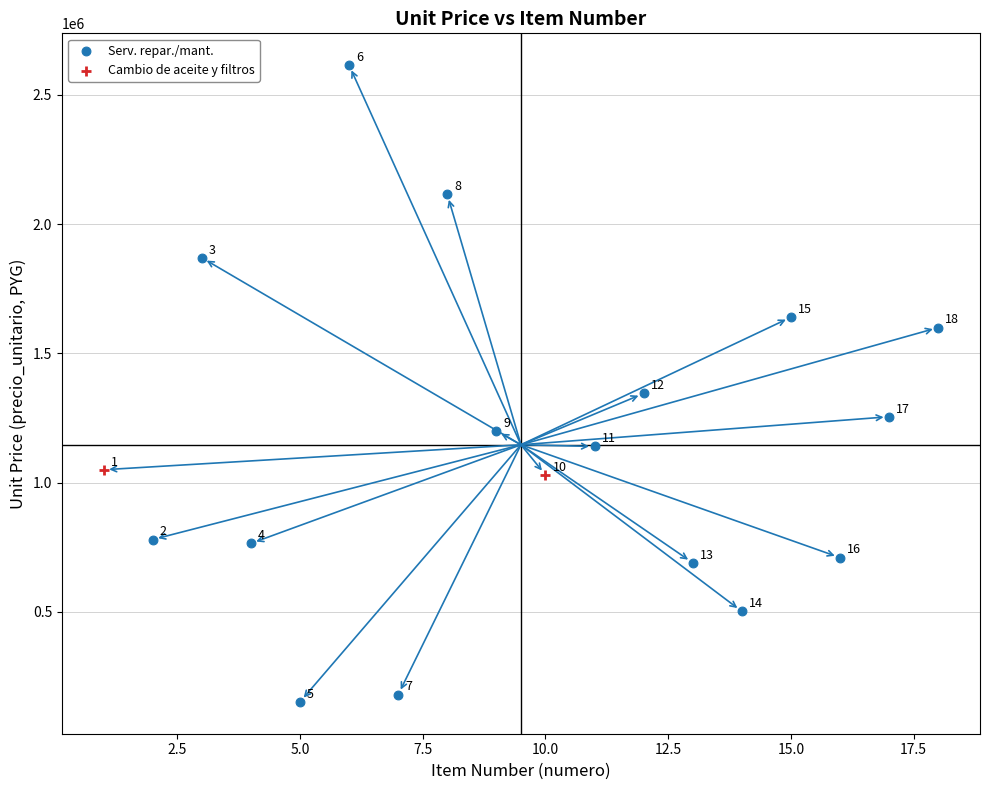

What are all the series names shown in the legend?

Serv. repar./mant., Cambio de aceite y filtros